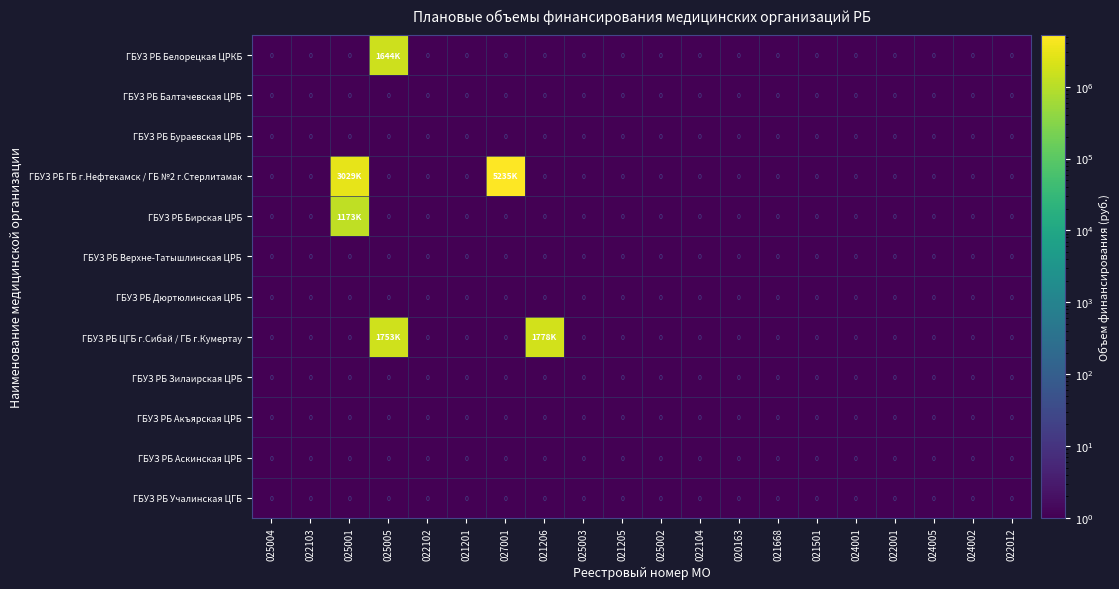

The value of ГБУЗ РБ Учалинская ЦГБ at 025003 is 0. True or false?

True